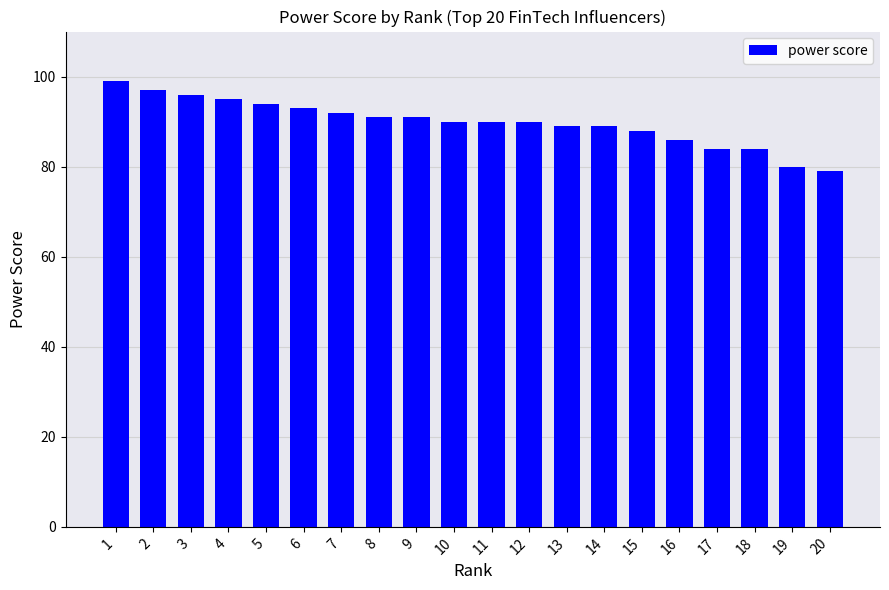

What is the value of the 15th bar from the left?

88